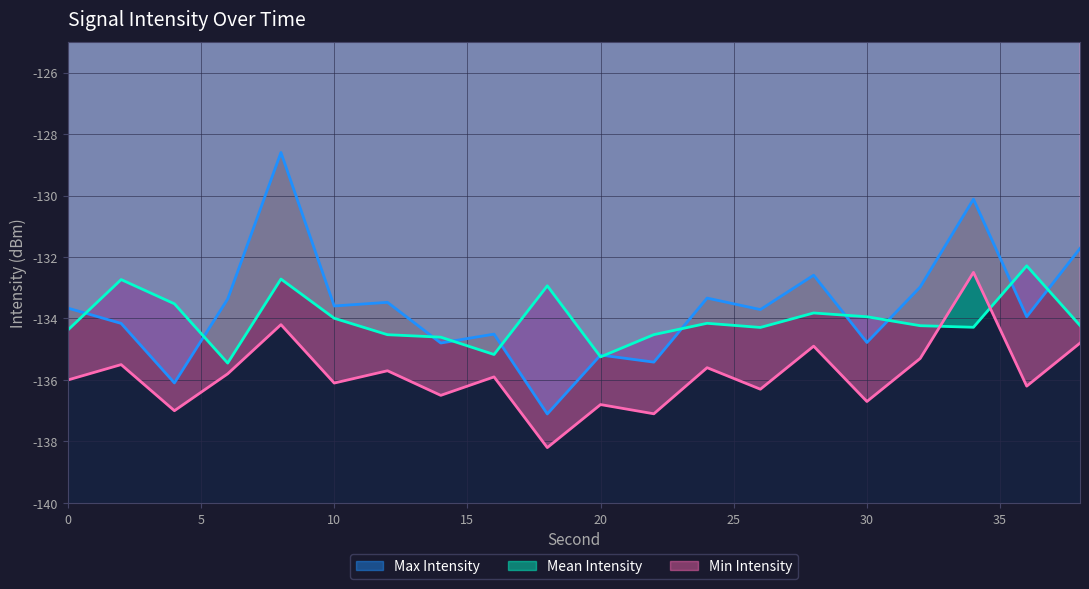

Which series changed the most between 0 and 4?

Max Intensity